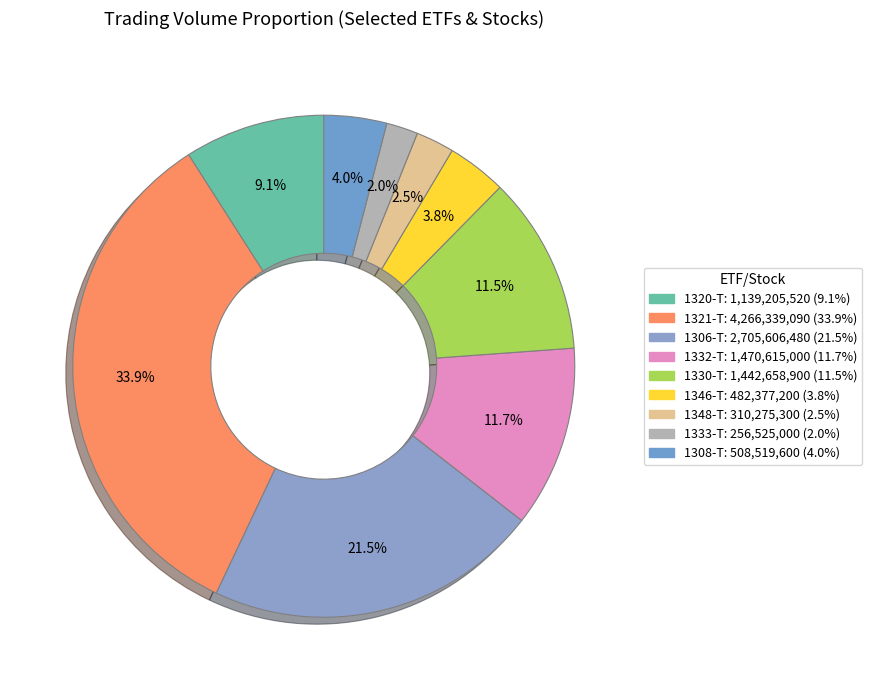

To the nearest percent, what is the average slice percentage?

11%